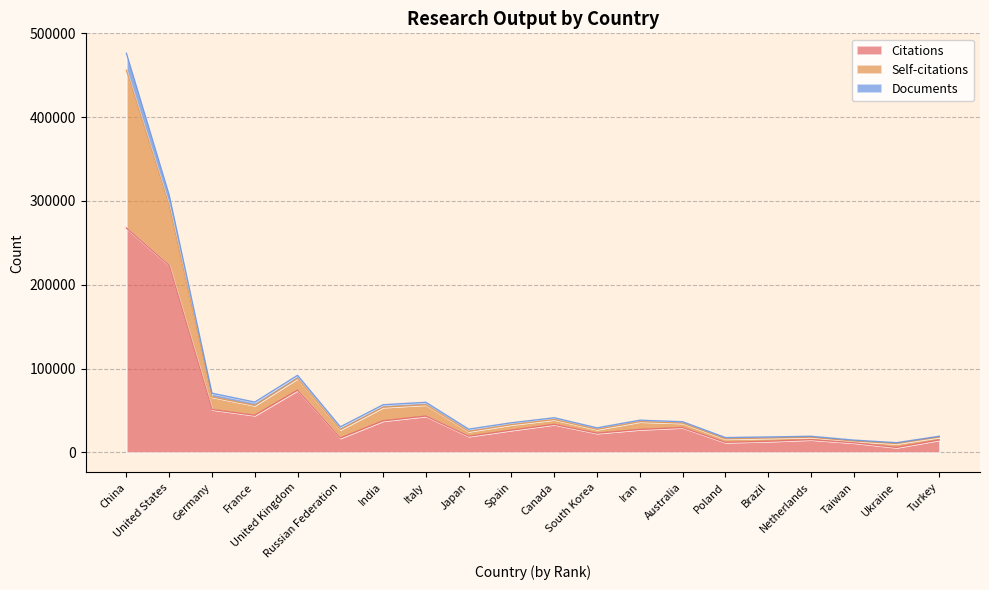

What is the label of the 3rd point from the left?

Germany